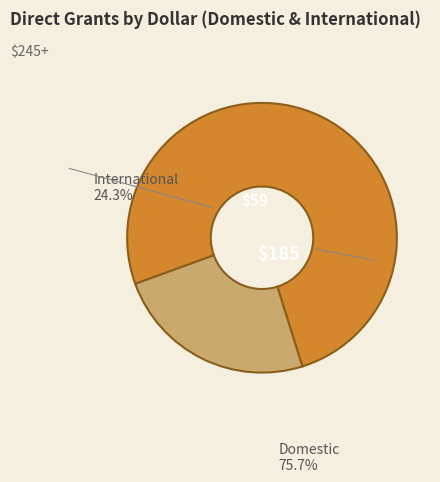

Does any single category account for the majority?

Yes